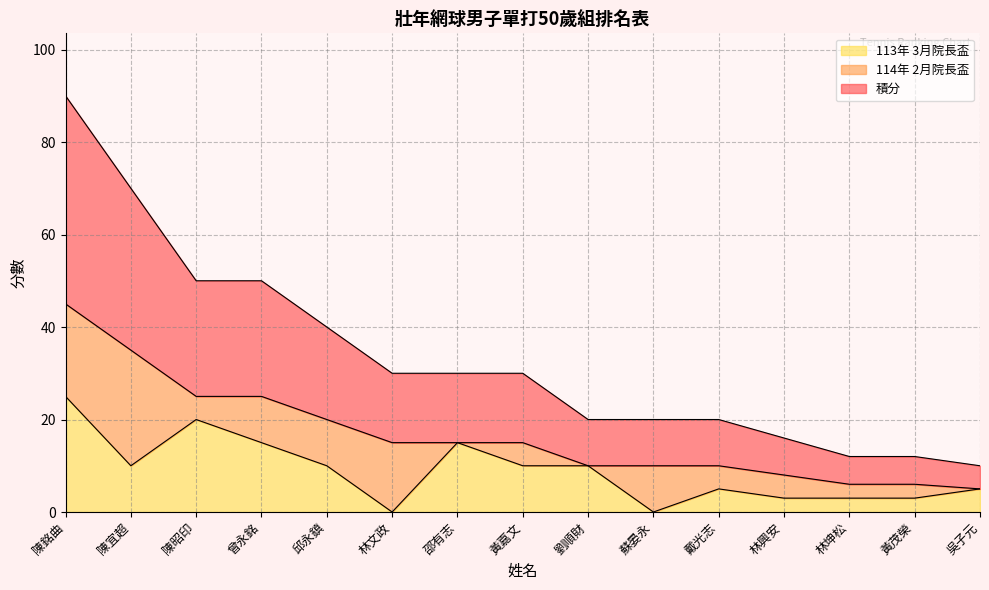

Is it true that 113年 3月院長盃 equals 3 at 林興安?

True